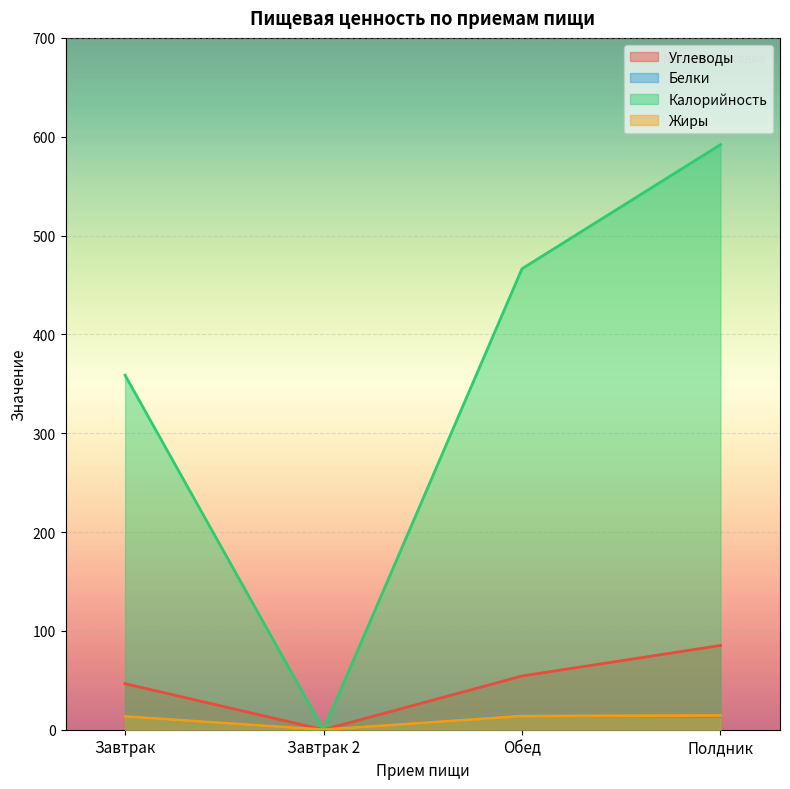

Where does the Углеводы series first go above 54?

Обед